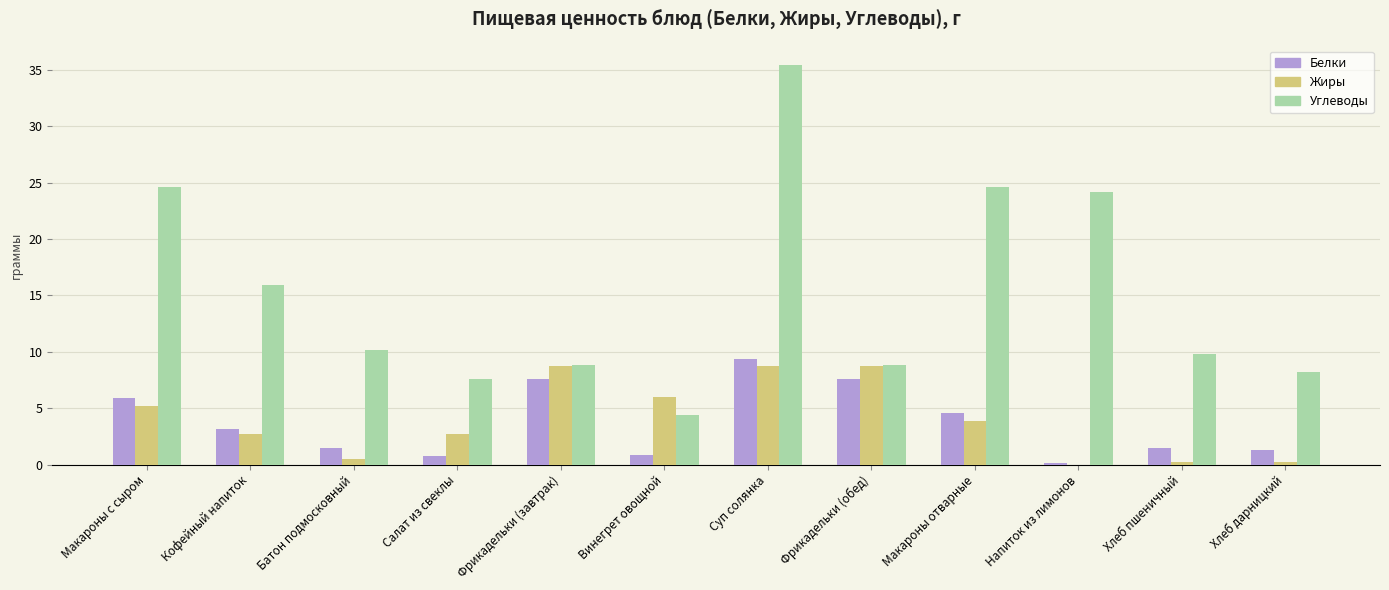

Is it true that Углеводы equals 7.2 at Макароны отварные?

False